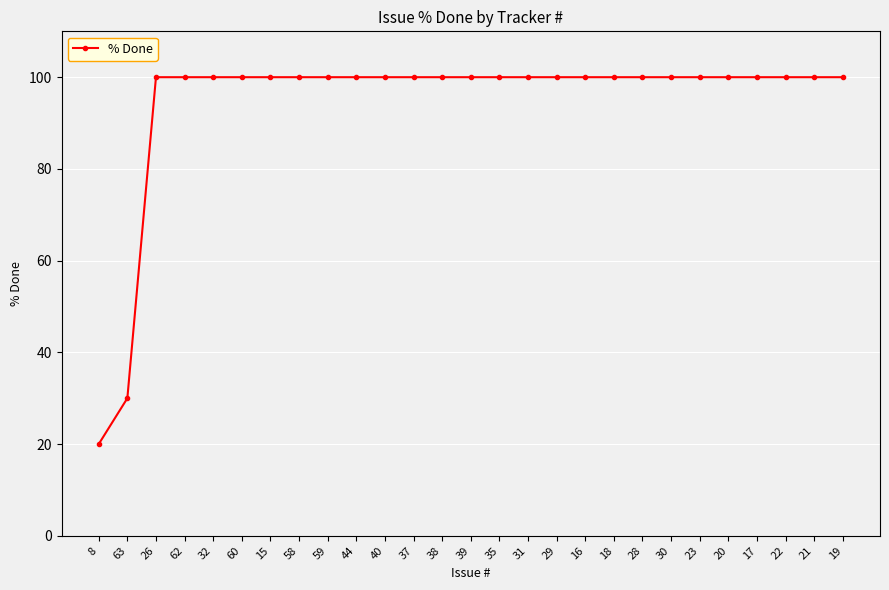

Where is the data nearest to the value 60?

63